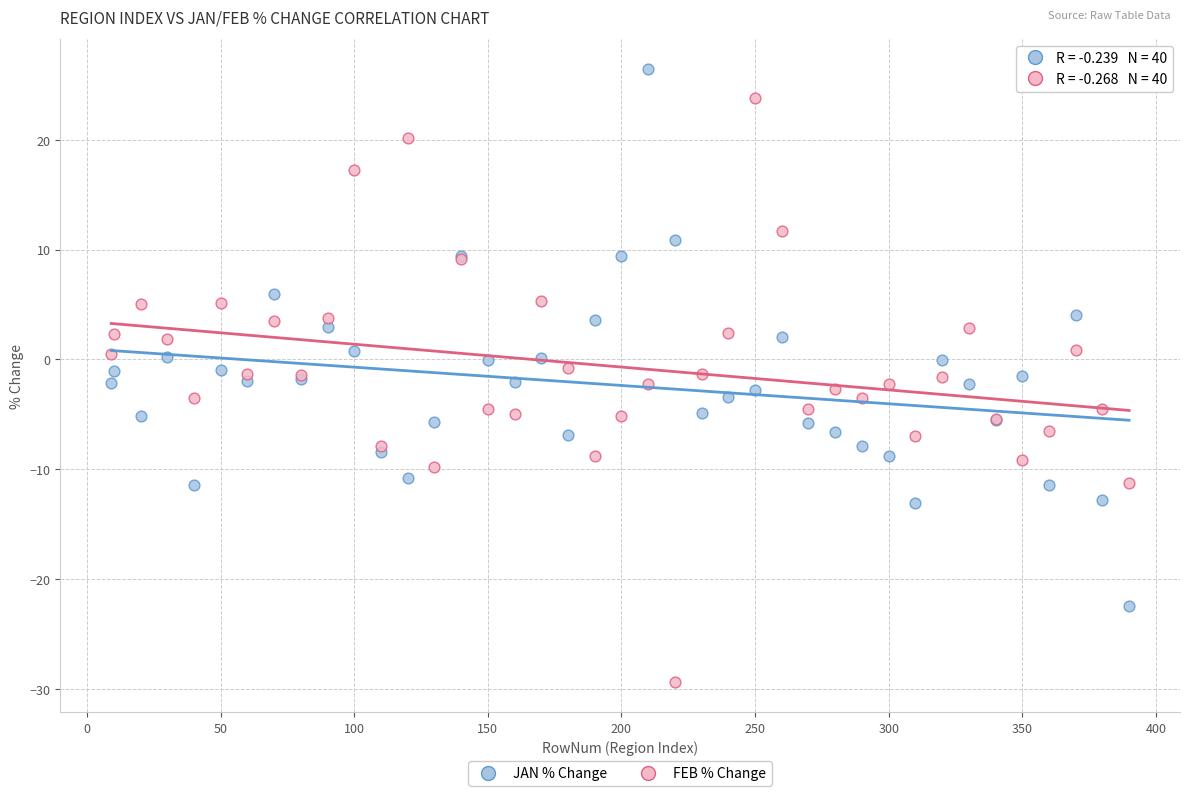

Which series has the largest Y range (max minus min)?

FEB % Change